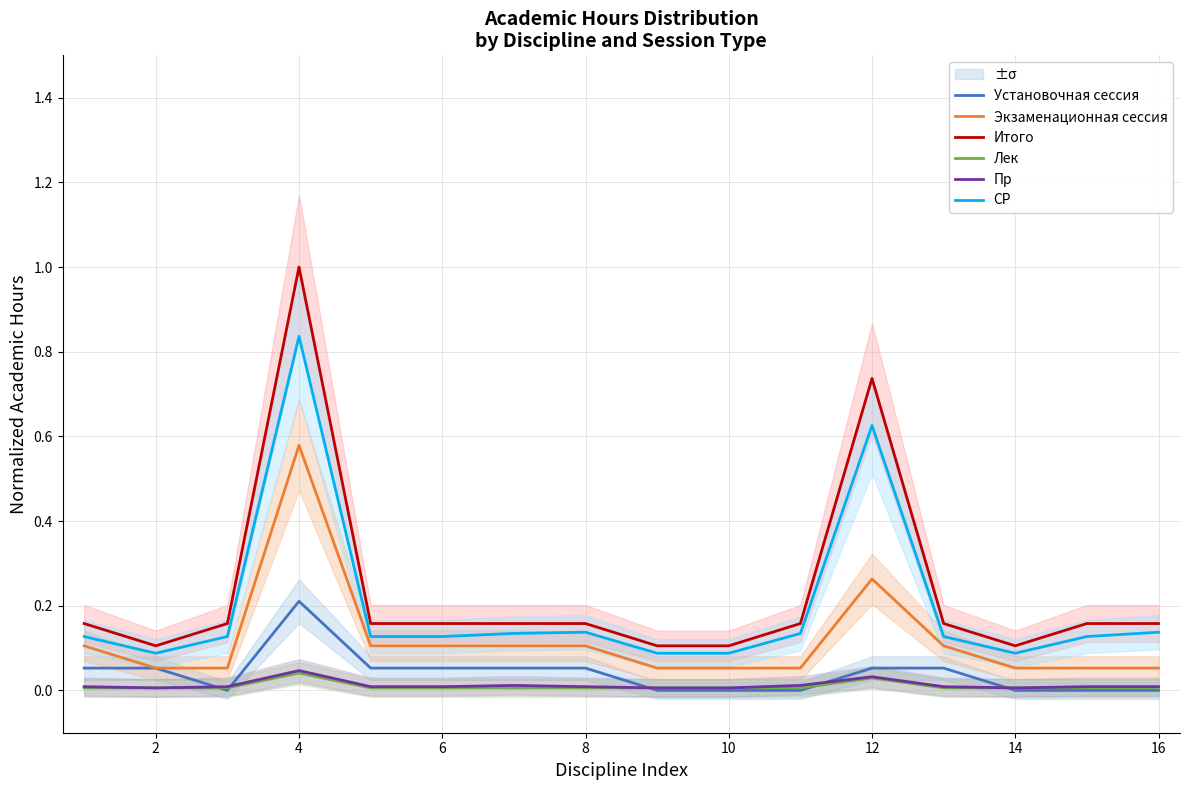

At how many categories does at least one series exceed 0?

16